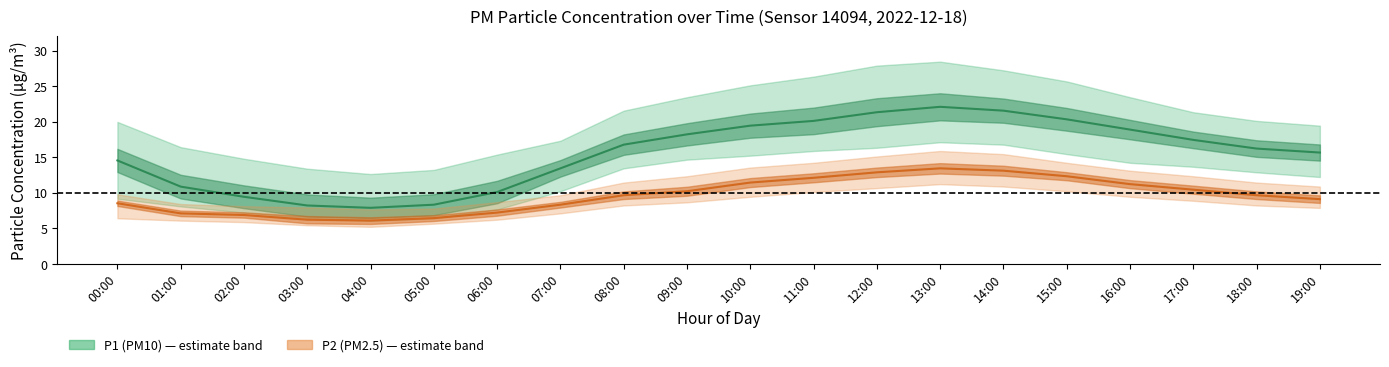

What is the greatest value displayed?

28.4